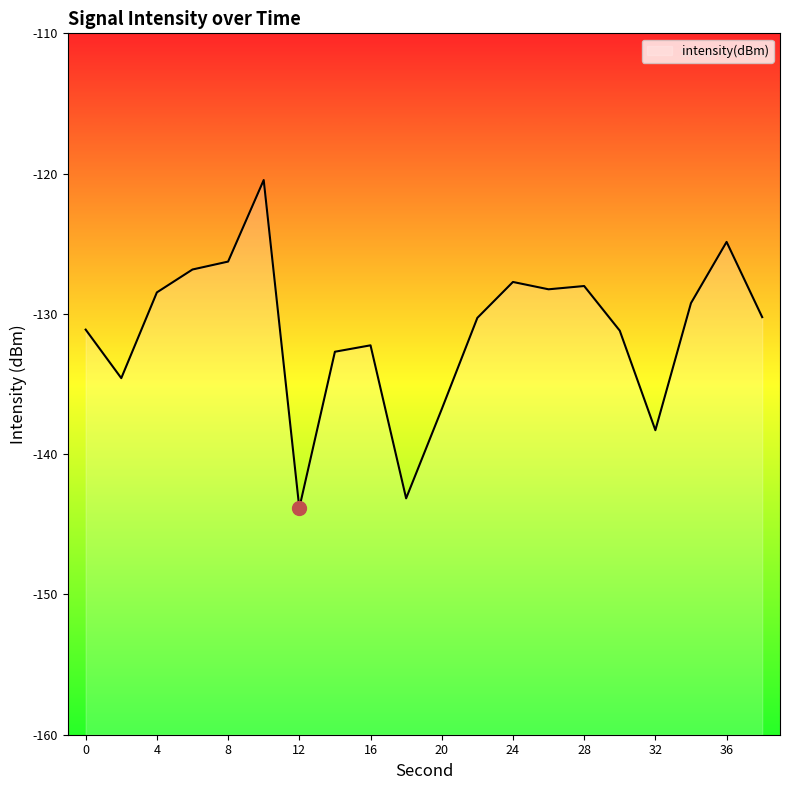

At which label is the value closest to -132?

16